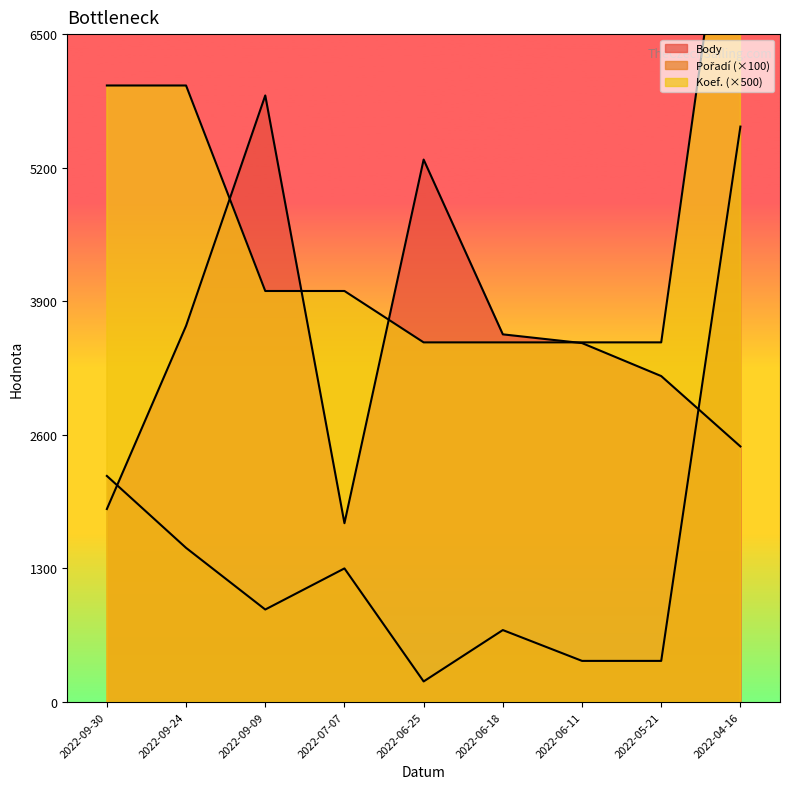

The Koef. series shows 3500 at 2022-06-11. True or false?

True